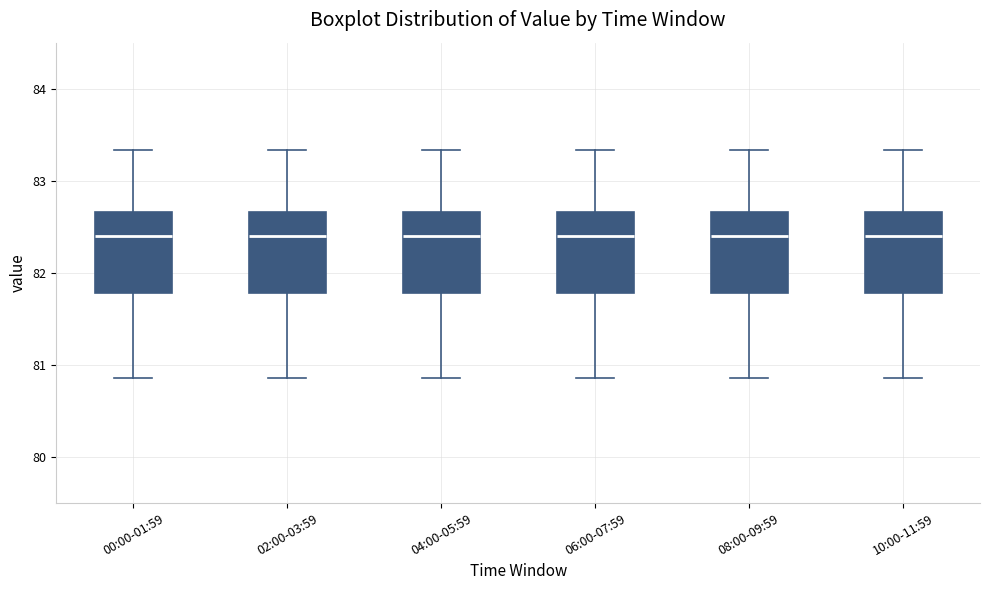

Reading left to right, transcribe this box plot: for each box, give where its median line is, the range the box spans, and where its two whiskers end, as read against the y-axis. The values are not printed on the chart, so give them approximately, as read against the axis.

00:00-01:59: median 82.4, box 81.8 to 82.7, whiskers 80.9 to 83.3
02:00-03:59: median 82.4, box 81.8 to 82.7, whiskers 80.9 to 83.3
04:00-05:59: median 82.4, box 81.8 to 82.7, whiskers 80.9 to 83.3
06:00-07:59: median 82.4, box 81.8 to 82.7, whiskers 80.9 to 83.3
08:00-09:59: median 82.4, box 81.8 to 82.7, whiskers 80.9 to 83.3
10:00-11:59: median 82.4, box 81.8 to 82.7, whiskers 80.9 to 83.3